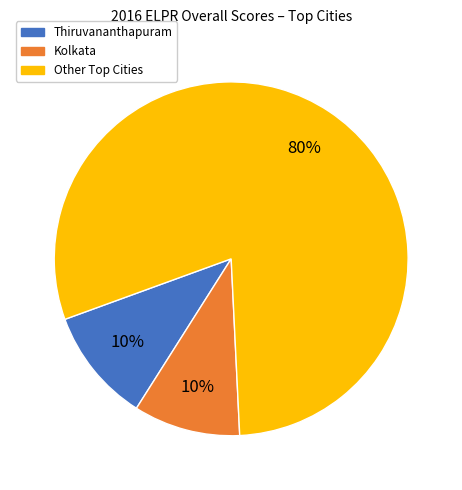

Is there a majority slice in this chart?

Yes